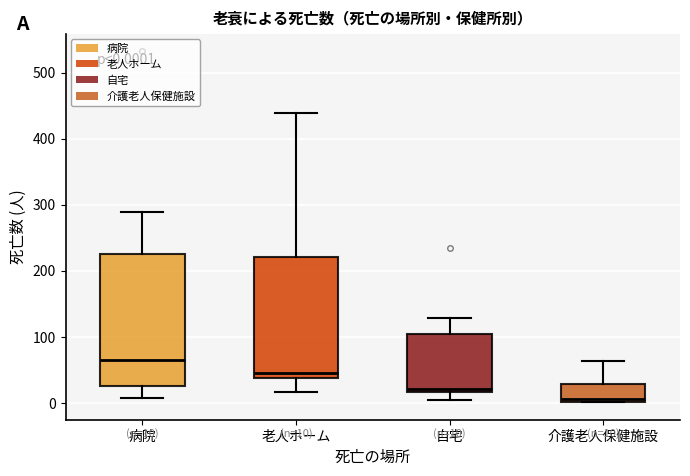

Which box's median line is the highest?

病院